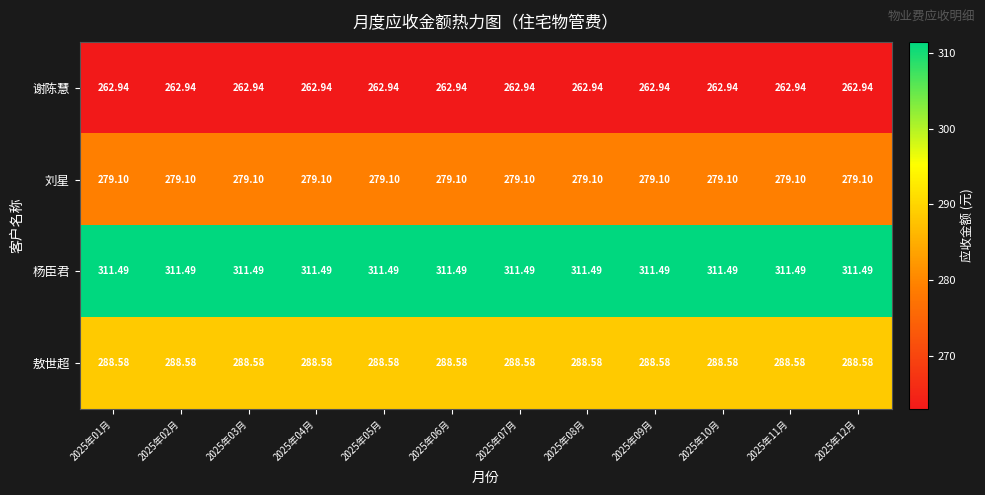

Which series has the largest total across all categories?

杨臣君